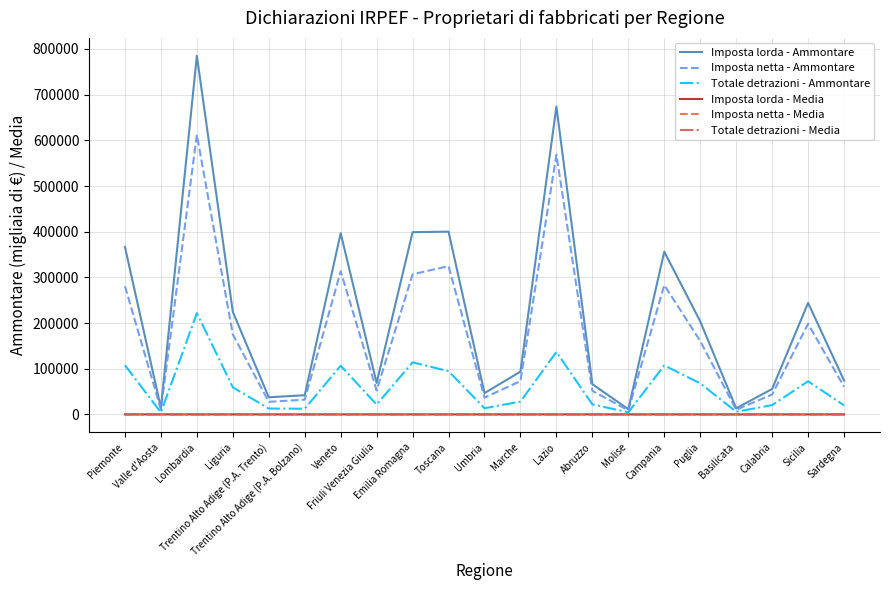

What value does the Totale detrazioni - Ammontare series have at Friuli Venezia Giulia?

21554.0